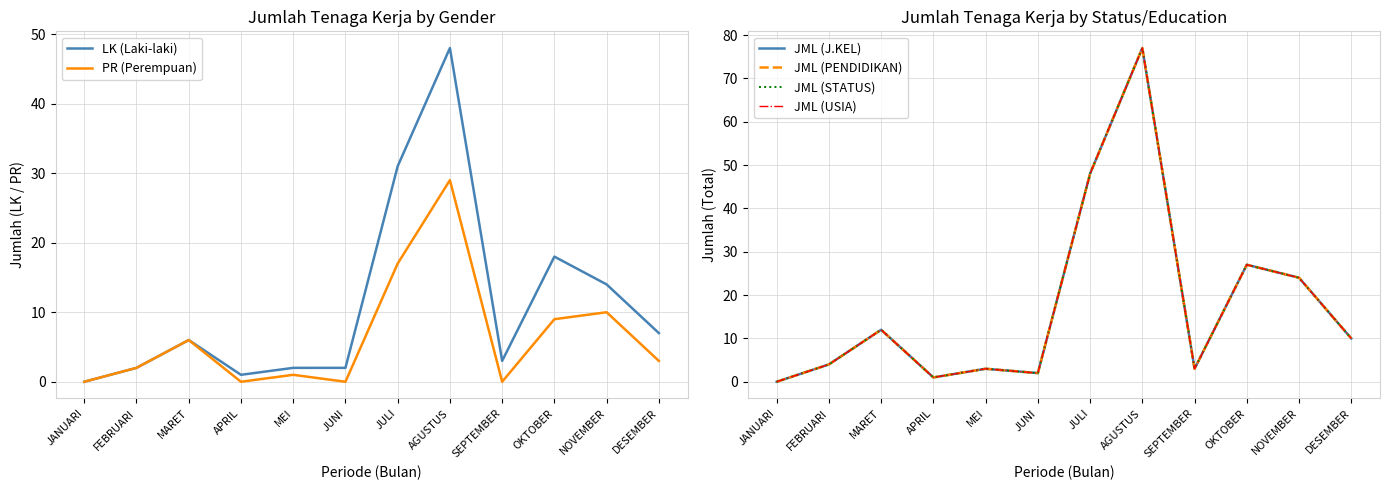

Reading right to left, what are all the values shown in this chart?

LK (Laki-laki): DESEMBER=7	NOVEMBER=14	OKTOBER=18	SEPTEMBER=3	AGUSTUS=48	JULI=31	JUNI=2	MEI=2	APRIL=1	MARET=6	FEBRUARI=2	JANUARI=0
PR (Perempuan): DESEMBER=3	NOVEMBER=10	OKTOBER=9	SEPTEMBER=0	AGUSTUS=29	JULI=17	JUNI=0	MEI=1	APRIL=0	MARET=6	FEBRUARI=2	JANUARI=0
JML (J.KEL): DESEMBER=10	NOVEMBER=24	OKTOBER=27	SEPTEMBER=3	AGUSTUS=77	JULI=48	JUNI=2	MEI=3	APRIL=1	MARET=12	FEBRUARI=4	JANUARI=0
JML (PENDIDIKAN): DESEMBER=10	NOVEMBER=24	OKTOBER=27	SEPTEMBER=3	AGUSTUS=77	JULI=48	JUNI=2	MEI=3	APRIL=1	MARET=12	FEBRUARI=4	JANUARI=0
JML (STATUS): DESEMBER=10	NOVEMBER=24	OKTOBER=27	SEPTEMBER=3	AGUSTUS=77	JULI=48	JUNI=2	MEI=3	APRIL=1	MARET=12	FEBRUARI=4	JANUARI=0
JML (USIA): DESEMBER=10	NOVEMBER=24	OKTOBER=27	SEPTEMBER=3	AGUSTUS=77	JULI=48	JUNI=2	MEI=3	APRIL=1	MARET=12	FEBRUARI=4	JANUARI=0